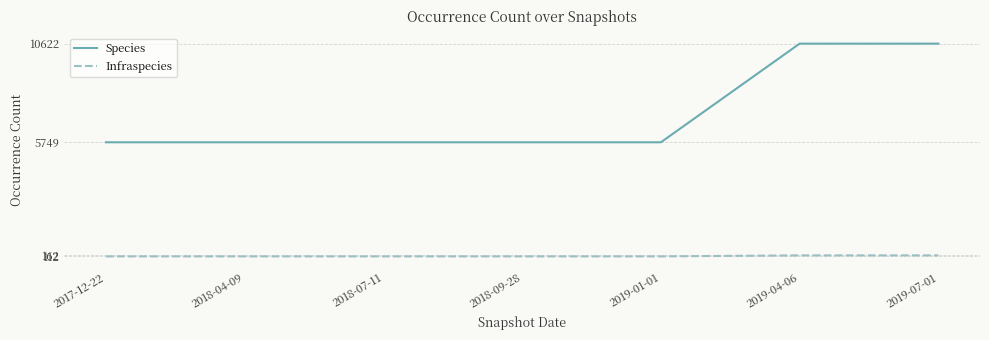

What is the average value of the Species series?

7141